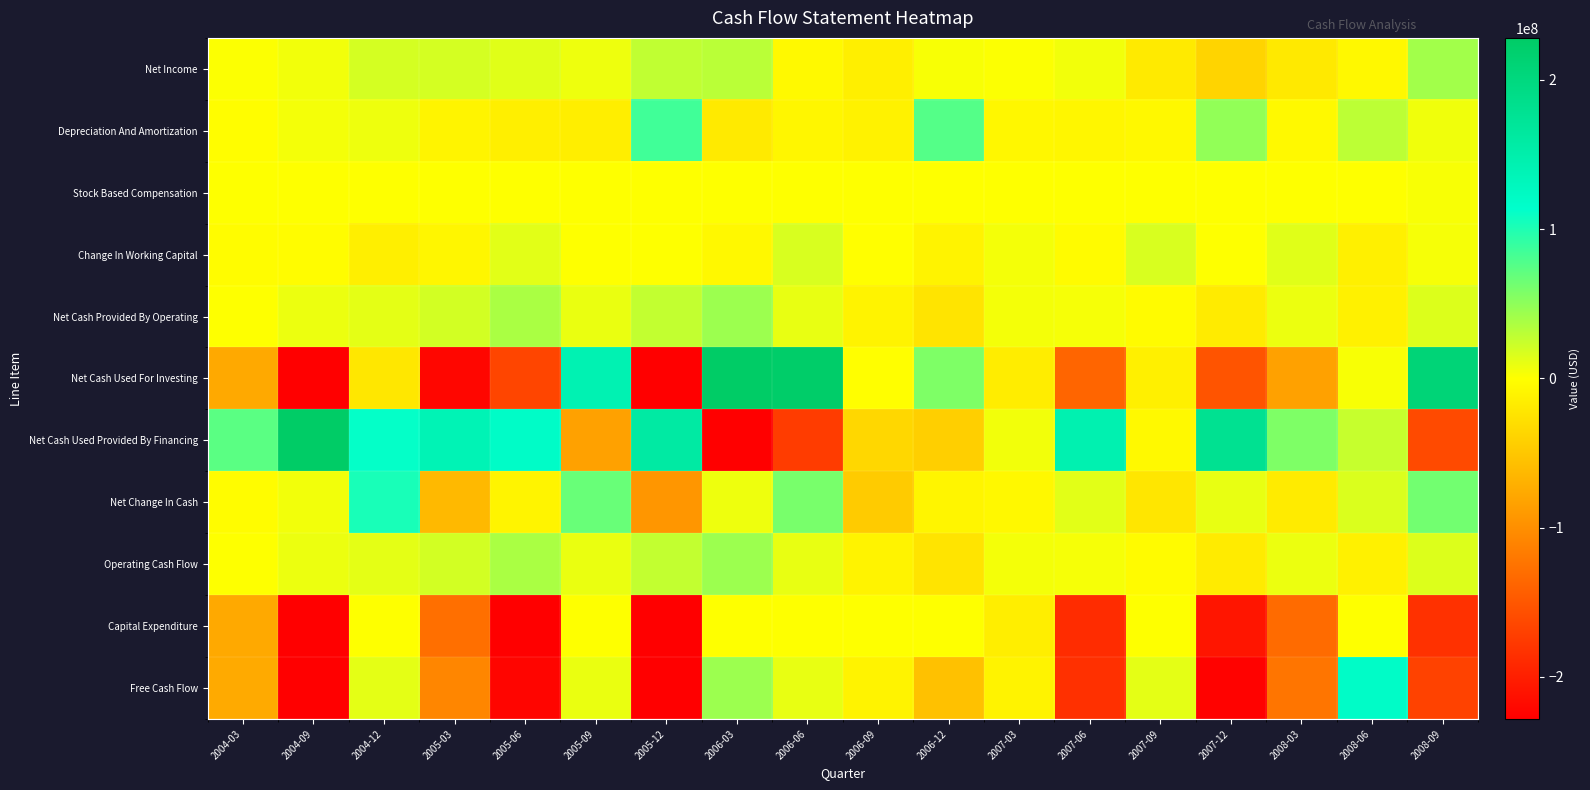

What is the spread (max minus min) of values at 2007-06?

333056000